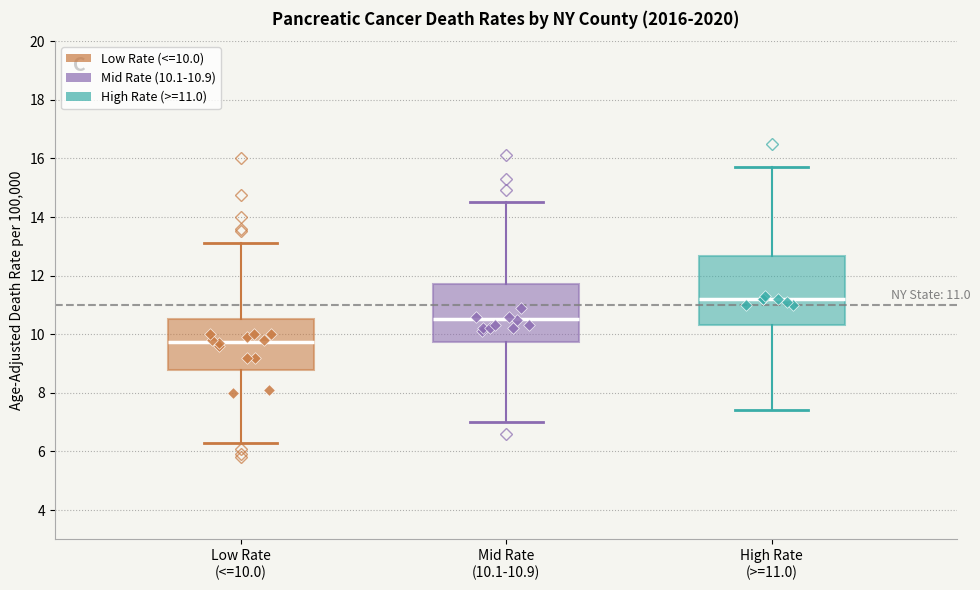

Which box is the tallest, from its lower edge to its upper edge?

High Rate (>=11.0)